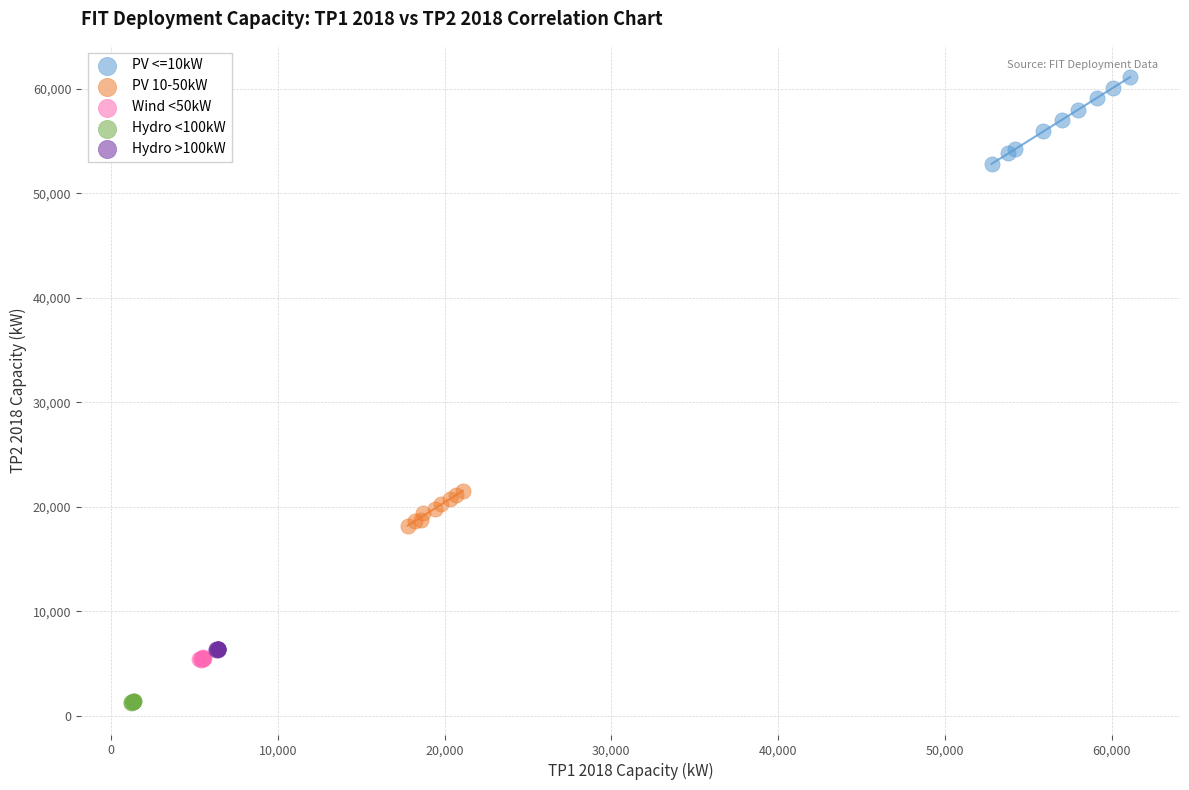

Which series contains the highest Y value?

PV <=10kW